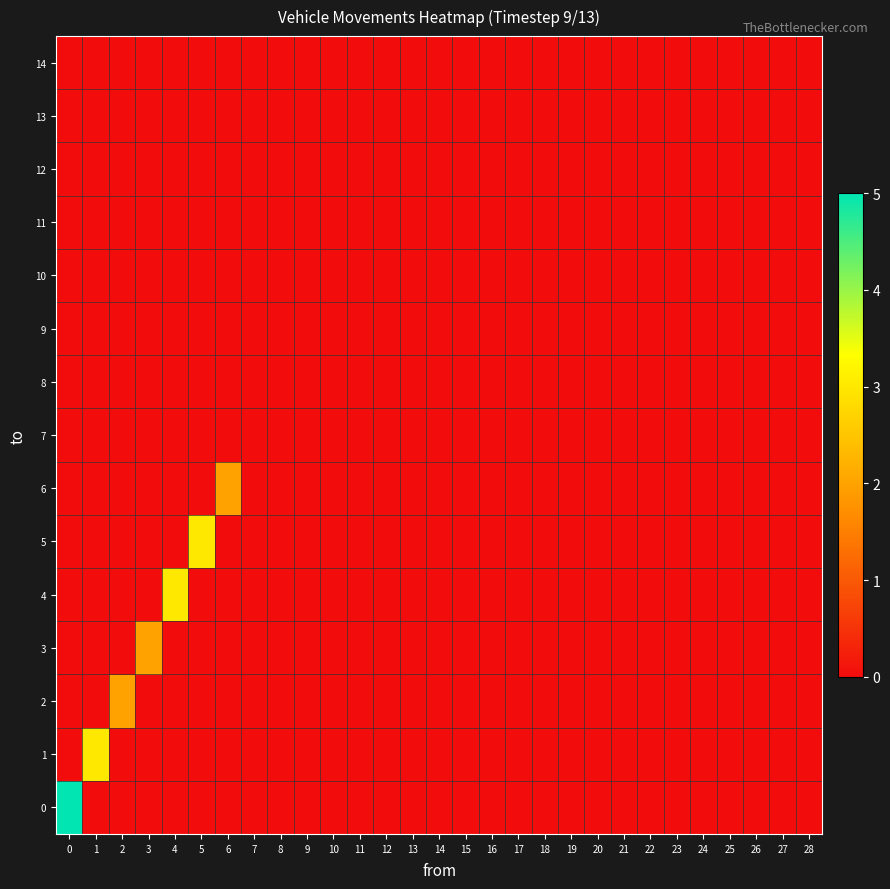

Reading right to left, transcribe all the data shown in this chart.

0: 28=0	27=0	26=0	25=0	24=0	23=0	22=0	21=0	20=0	19=0	18=0	17=0	16=0	15=0	14=0	13=0	12=0	11=0	10=0	9=0	8=0	7=0	6=0	5=0	4=0	3=0	2=0	1=0	0=5
1: 28=0	27=0	26=0	25=0	24=0	23=0	22=0	21=0	20=0	19=0	18=0	17=0	16=0	15=0	14=0	13=0	12=0	11=0	10=0	9=0	8=0	7=0	6=0	5=0	4=0	3=0	2=0	1=3	0=0
2: 28=0	27=0	26=0	25=0	24=0	23=0	22=0	21=0	20=0	19=0	18=0	17=0	16=0	15=0	14=0	13=0	12=0	11=0	10=0	9=0	8=0	7=0	6=0	5=0	4=0	3=0	2=2	1=0	0=0
3: 28=0	27=0	26=0	25=0	24=0	23=0	22=0	21=0	20=0	19=0	18=0	17=0	16=0	15=0	14=0	13=0	12=0	11=0	10=0	9=0	8=0	7=0	6=0	5=0	4=0	3=2	2=0	1=0	0=0
4: 28=0	27=0	26=0	25=0	24=0	23=0	22=0	21=0	20=0	19=0	18=0	17=0	16=0	15=0	14=0	13=0	12=0	11=0	10=0	9=0	8=0	7=0	6=0	5=0	4=3	3=0	2=0	1=0	0=0
5: 28=0	27=0	26=0	25=0	24=0	23=0	22=0	21=0	20=0	19=0	18=0	17=0	16=0	15=0	14=0	13=0	12=0	11=0	10=0	9=0	8=0	7=0	6=0	5=3	4=0	3=0	2=0	1=0	0=0
6: 28=0	27=0	26=0	25=0	24=0	23=0	22=0	21=0	20=0	19=0	18=0	17=0	16=0	15=0	14=0	13=0	12=0	11=0	10=0	9=0	8=0	7=0	6=2	5=0	4=0	3=0	2=0	1=0	0=0
7: 28=0	27=0	26=0	25=0	24=0	23=0	22=0	21=0	20=0	19=0	18=0	17=0	16=0	15=0	14=0	13=0	12=0	11=0	10=0	9=0	8=0	7=0	6=0	5=0	4=0	3=0	2=0	1=0	0=0
8: 28=0	27=0	26=0	25=0	24=0	23=0	22=0	21=0	20=0	19=0	18=0	17=0	16=0	15=0	14=0	13=0	12=0	11=0	10=0	9=0	8=0	7=0	6=0	5=0	4=0	3=0	2=0	1=0	0=0
9: 28=0	27=0	26=0	25=0	24=0	23=0	22=0	21=0	20=0	19=0	18=0	17=0	16=0	15=0	14=0	13=0	12=0	11=0	10=0	9=0	8=0	7=0	6=0	5=0	4=0	3=0	2=0	1=0	0=0
10: 28=0	27=0	26=0	25=0	24=0	23=0	22=0	21=0	20=0	19=0	18=0	17=0	16=0	15=0	14=0	13=0	12=0	11=0	10=0	9=0	8=0	7=0	6=0	5=0	4=0	3=0	2=0	1=0	0=0
11: 28=0	27=0	26=0	25=0	24=0	23=0	22=0	21=0	20=0	19=0	18=0	17=0	16=0	15=0	14=0	13=0	12=0	11=0	10=0	9=0	8=0	7=0	6=0	5=0	4=0	3=0	2=0	1=0	0=0
12: 28=0	27=0	26=0	25=0	24=0	23=0	22=0	21=0	20=0	19=0	18=0	17=0	16=0	15=0	14=0	13=0	12=0	11=0	10=0	9=0	8=0	7=0	6=0	5=0	4=0	3=0	2=0	1=0	0=0
13: 28=0	27=0	26=0	25=0	24=0	23=0	22=0	21=0	20=0	19=0	18=0	17=0	16=0	15=0	14=0	13=0	12=0	11=0	10=0	9=0	8=0	7=0	6=0	5=0	4=0	3=0	2=0	1=0	0=0
14: 28=0	27=0	26=0	25=0	24=0	23=0	22=0	21=0	20=0	19=0	18=0	17=0	16=0	15=0	14=0	13=0	12=0	11=0	10=0	9=0	8=0	7=0	6=0	5=0	4=0	3=0	2=0	1=0	0=0